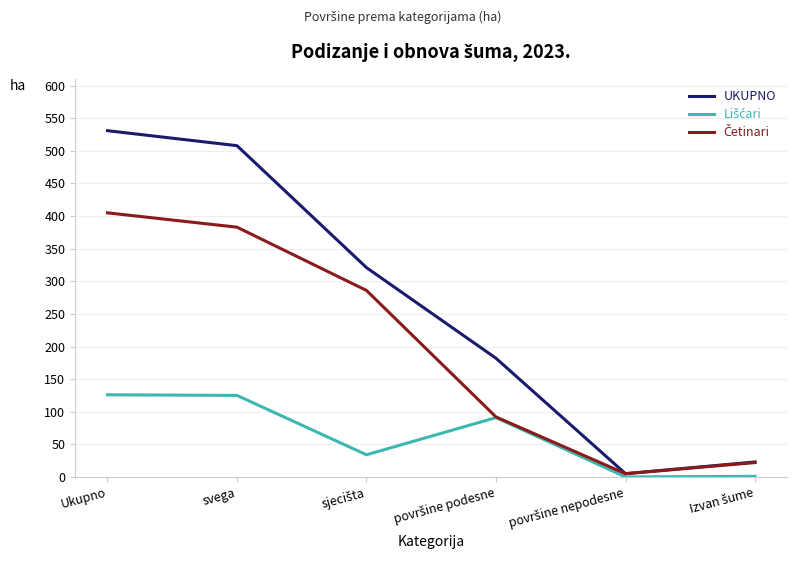

Which series has the largest range (max minus min)?

UKUPNO